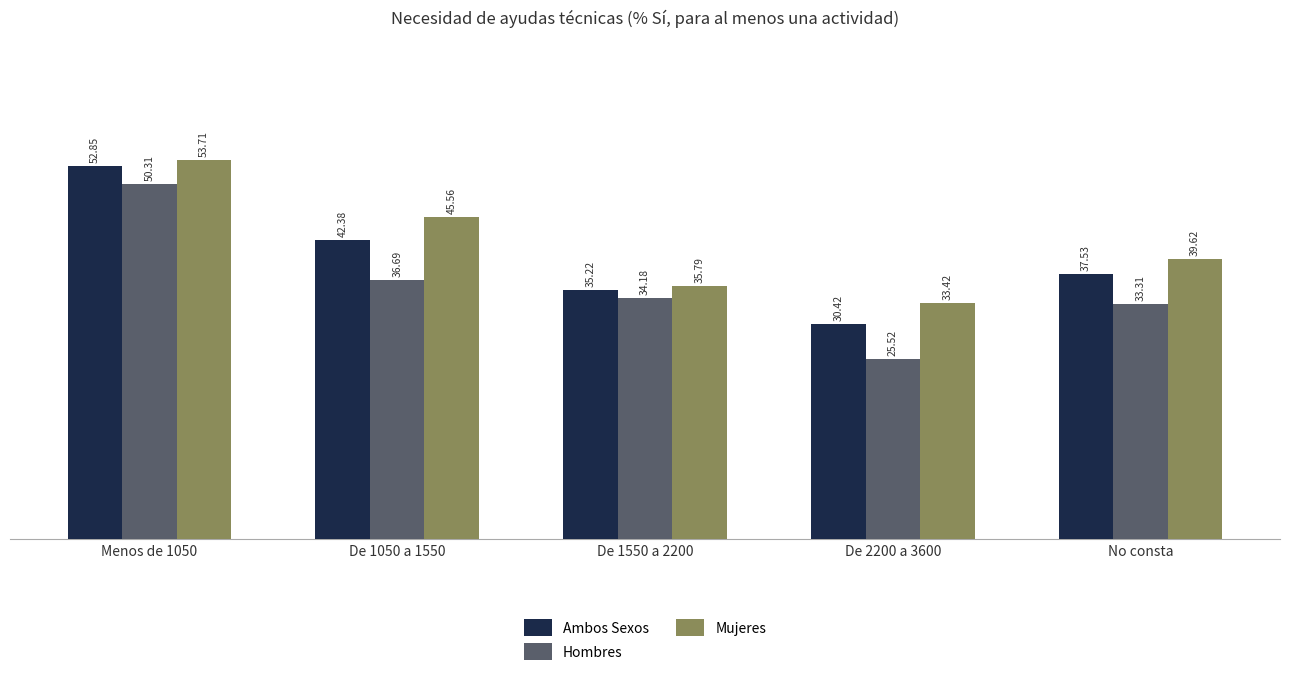

What is the greatest value displayed?

53.7